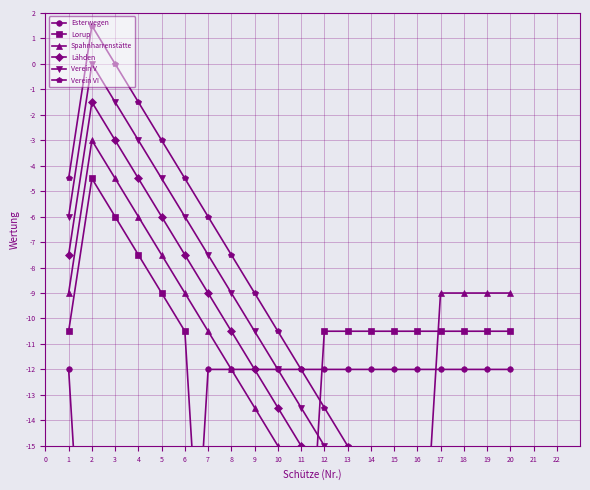

At 3, list the series in order from largest to smallest.

Verein VI, Verein V, Lähden, Spahnharrenstätte, Lorup, Esterwegen